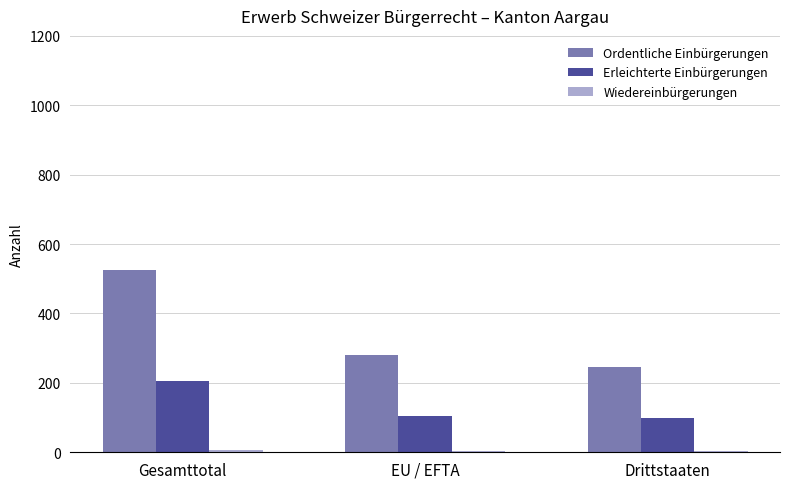

Is it true that Ordentliche Einbürgerungen equals 121 at Drittstaaten?

False